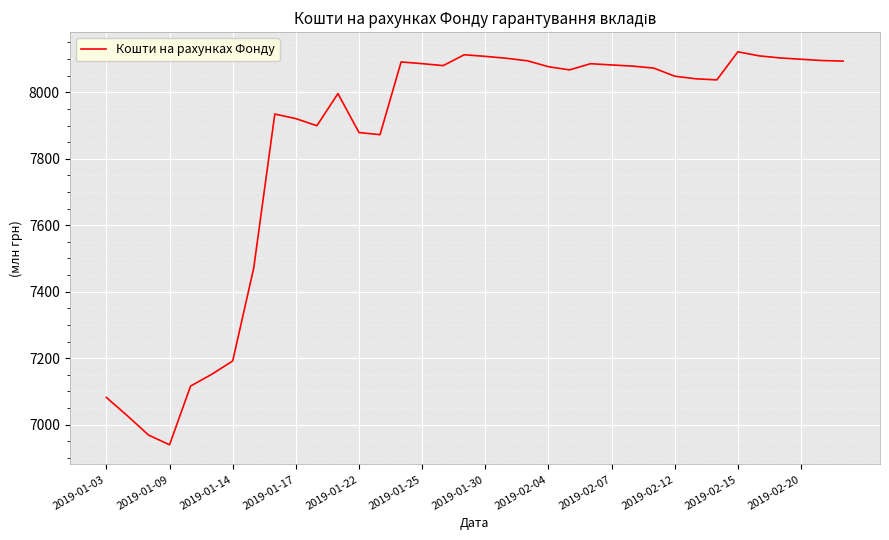

What is the minimum value shown in the chart?

6939.6